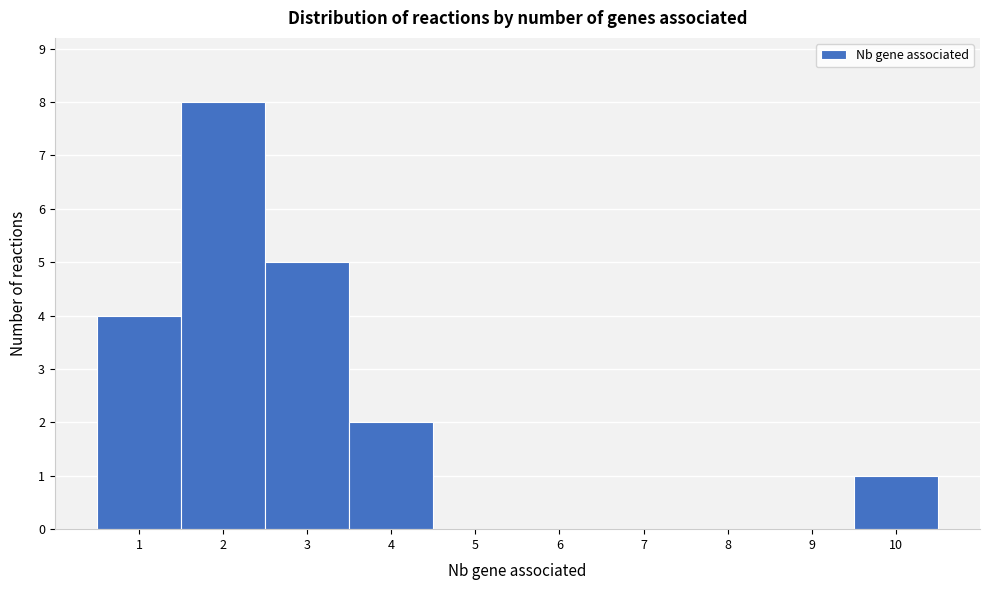

Reading left to right, list every bar in this chart as the range it spans on the x-axis followed by its height. The values are not printed on the chart, so give them approximately, as read against the axis.

0.5 to 1.5: 4
1.5 to 2.5: 8
2.5 to 3.5: 5
3.5 to 4.5: 2
4.5 to 5.5: 0
5.5 to 6.5: 0
6.5 to 7.5: 0
7.5 to 8.5: 0
8.5 to 9.5: 0
9.5 to 10.5: 1